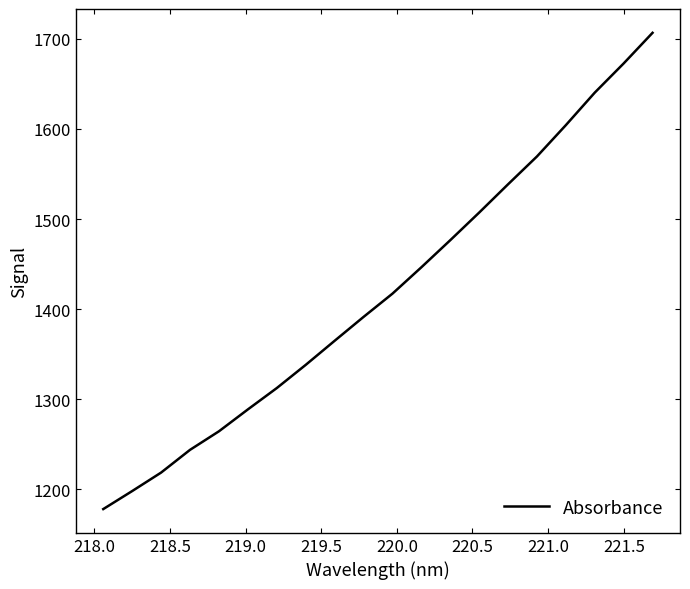

What is the difference between the maximum and minimum values?

528.3